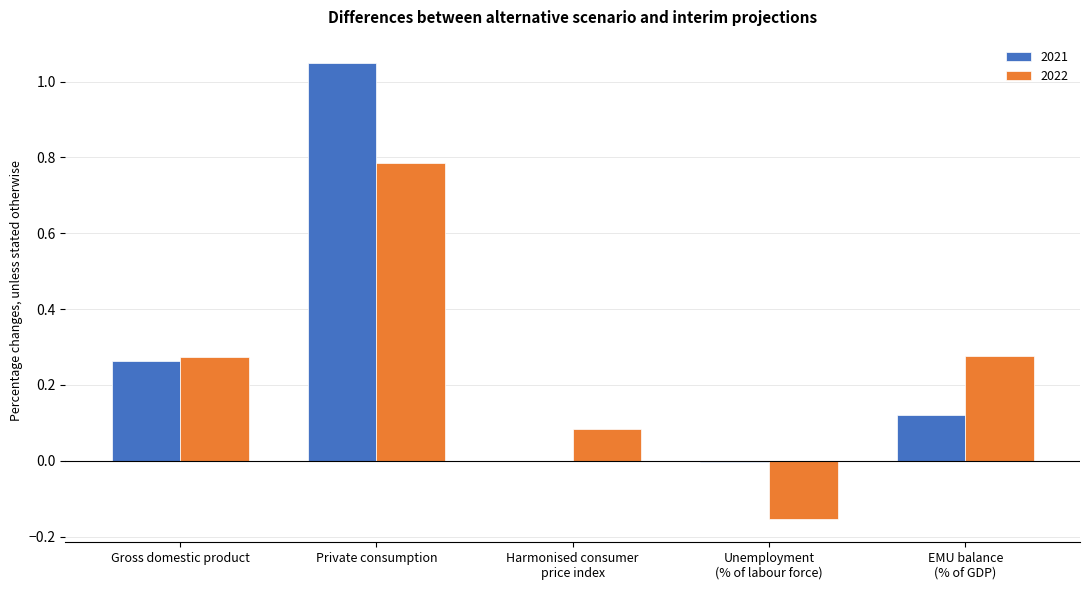

How many data points does each series have?

5